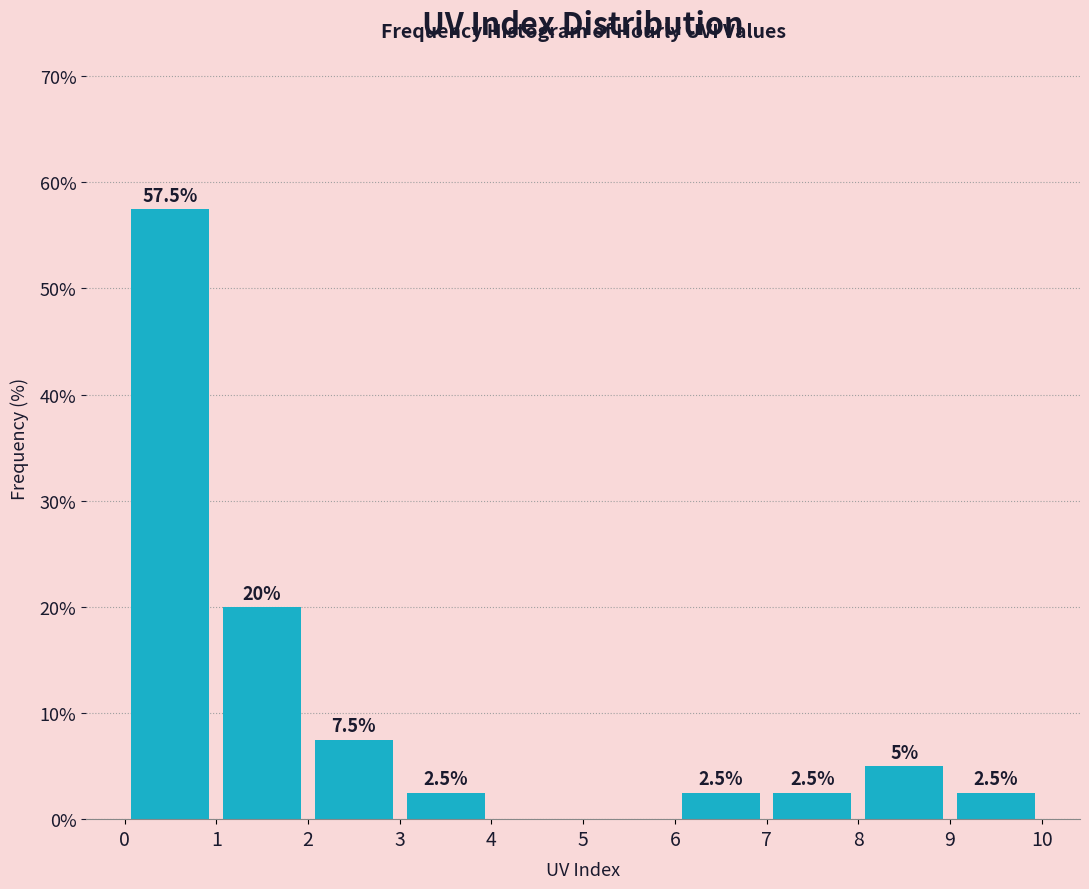

Which range on the x-axis has the tallest bar?

0 to 1